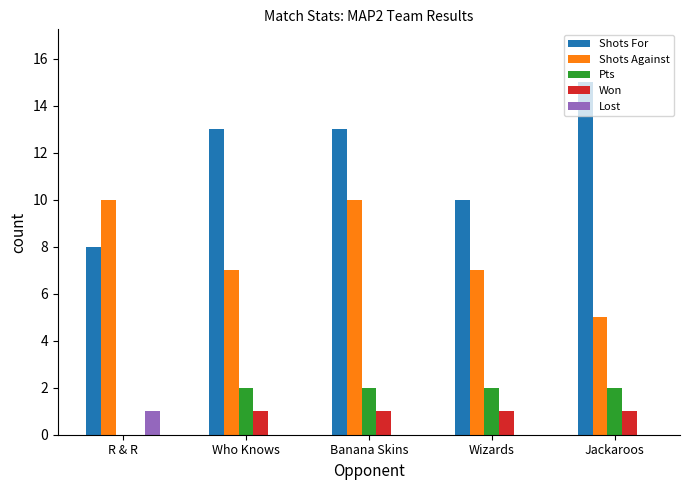

Which series changed the most between R & R and Who Knows?

Shots For